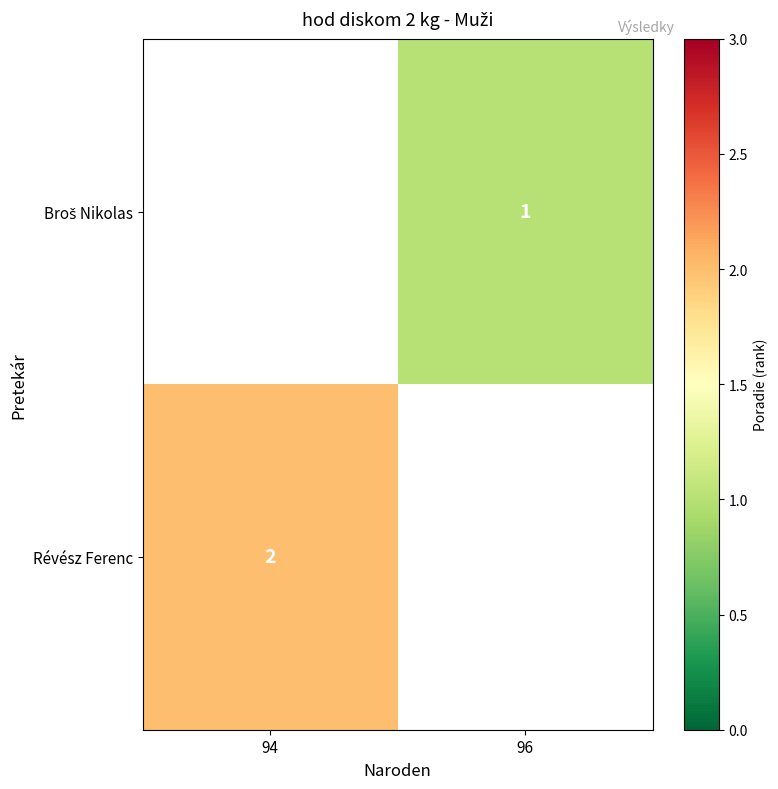

True or false: Révész Ferenc has a value of 2 at 94.

True